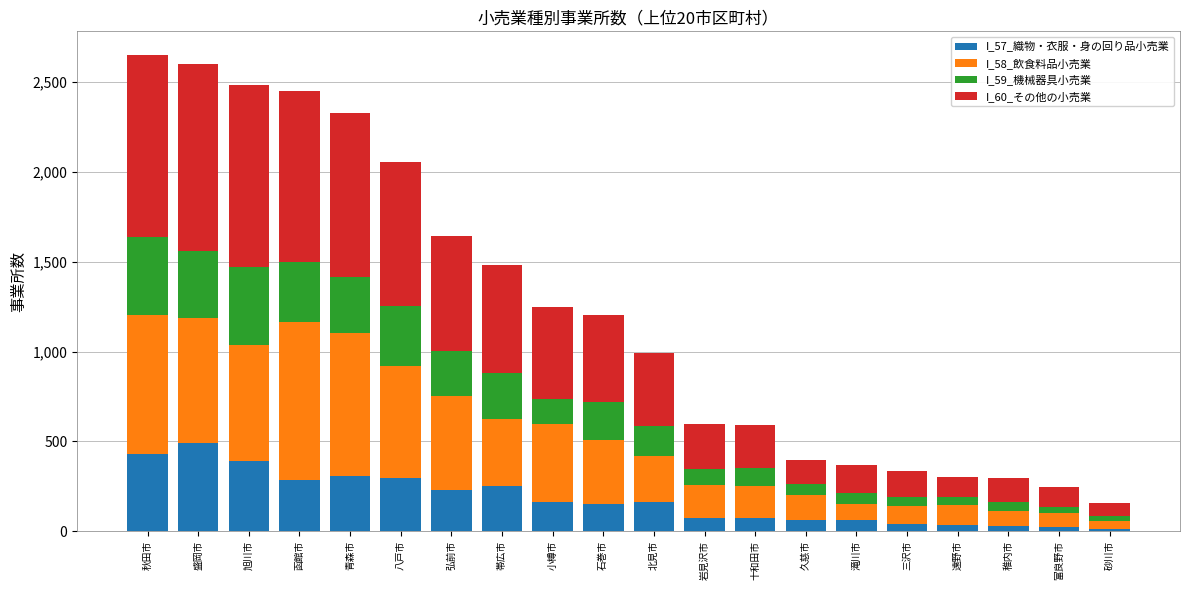

The value of I_57_織物・衣服・身の回り品小売業 at 稚内市 is 30. True or false?

True